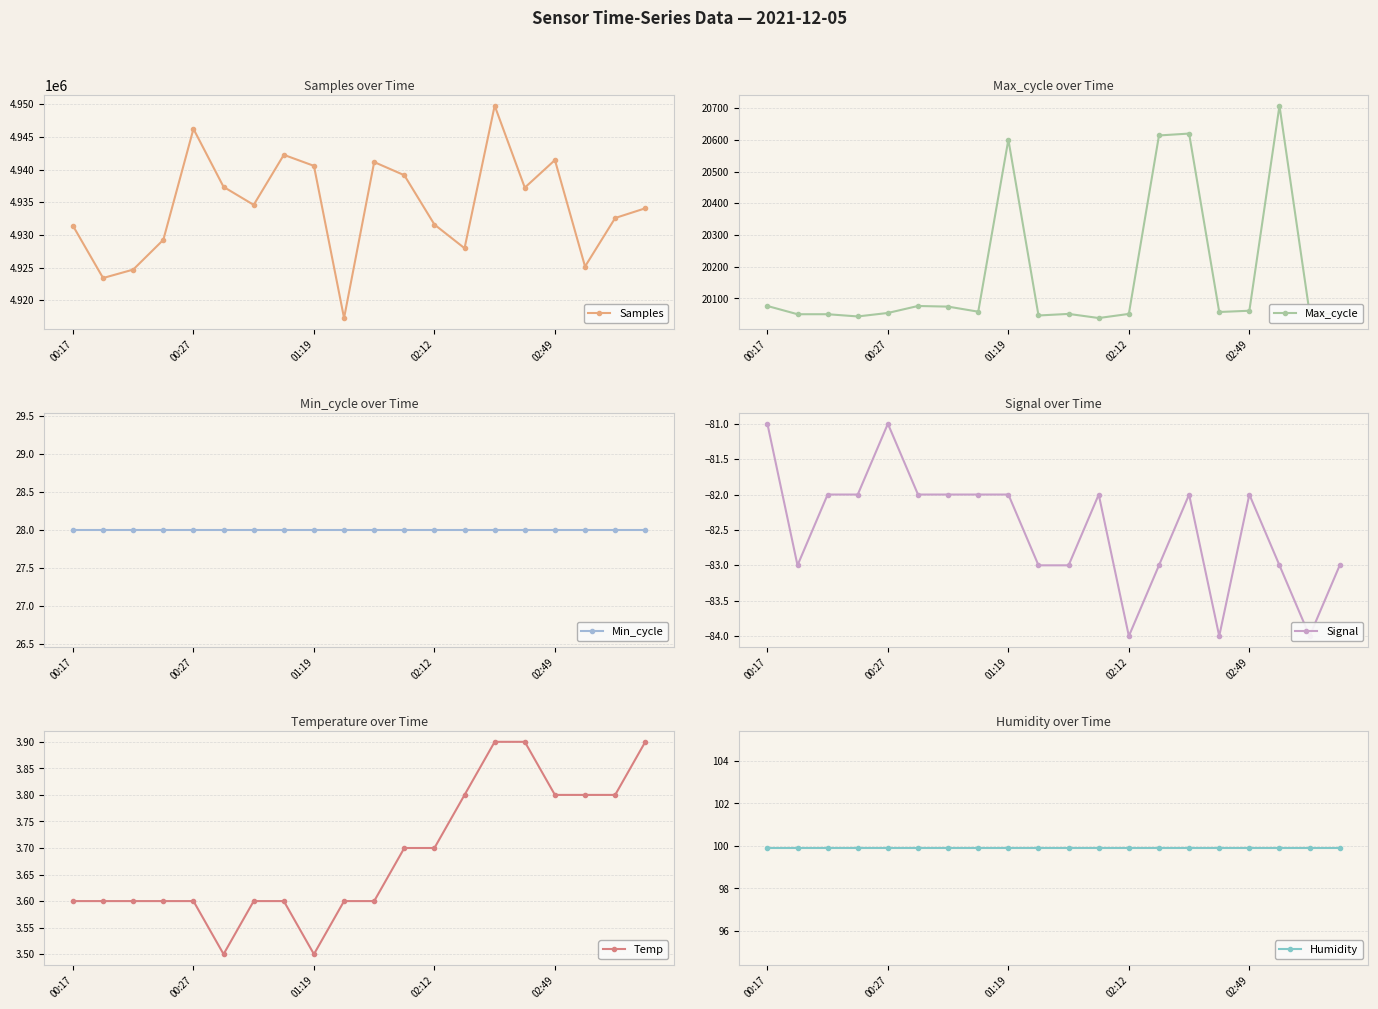

What is the highest value of the Samples series?

4949778